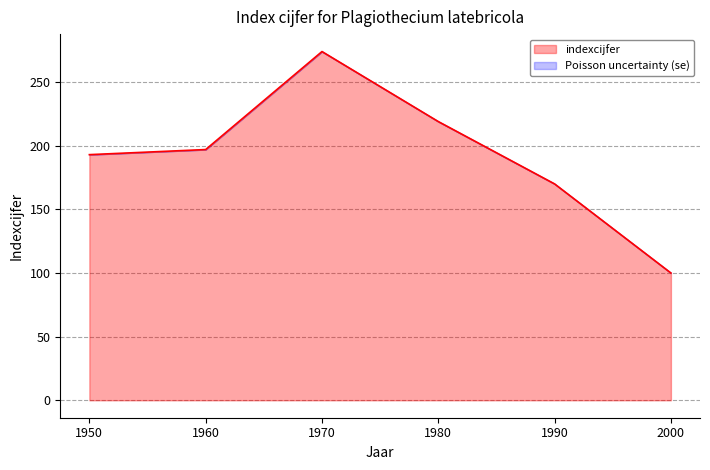

Between 1960 and 2000, which is larger?

1960